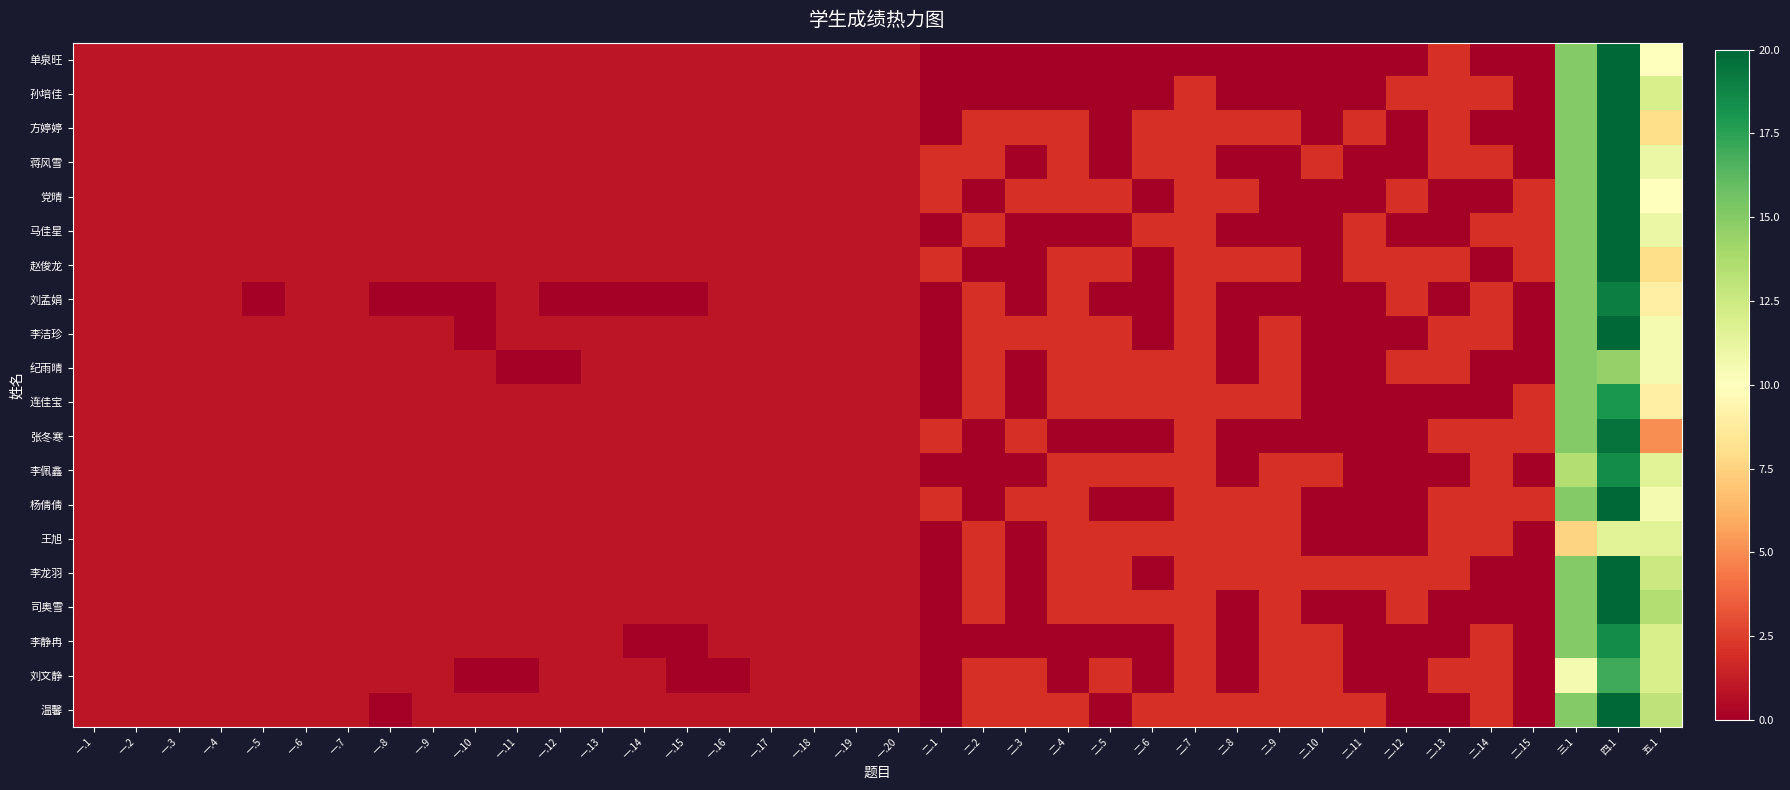

How many data points does each series have?

38